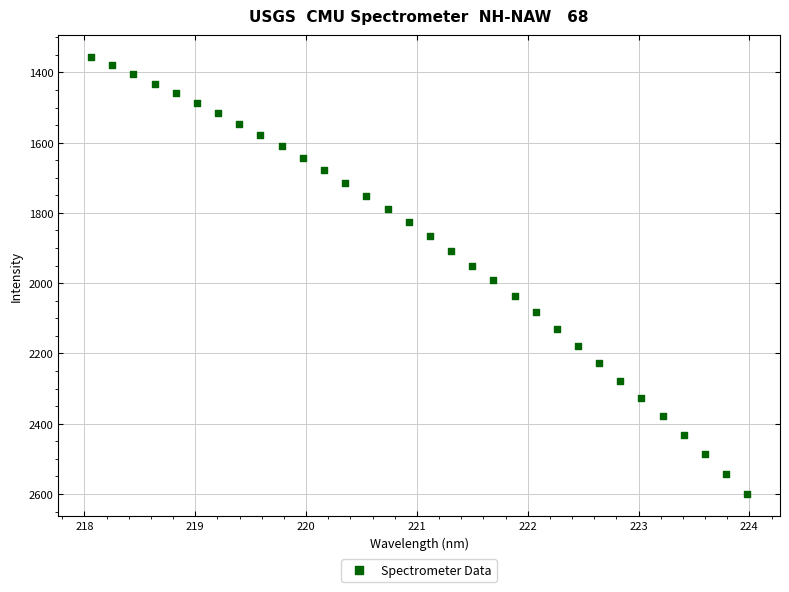

What Y value in the scatter plot is closest to 1978?

1991.7